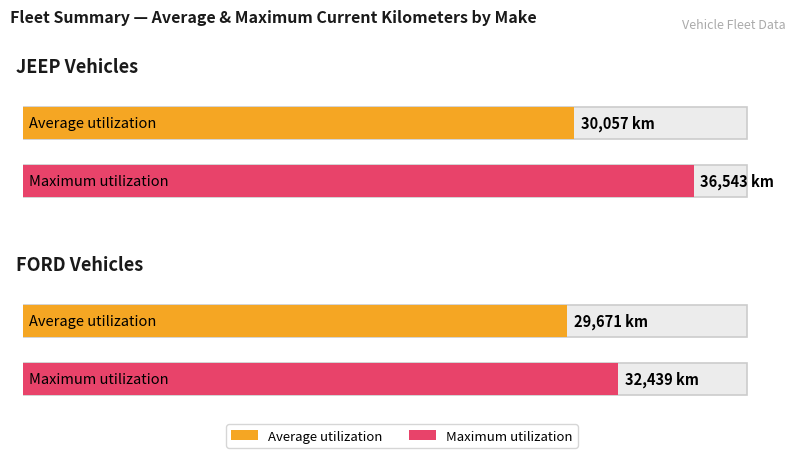

Between JEEP and FORD, which series saw the biggest shift?

Maximum utilization